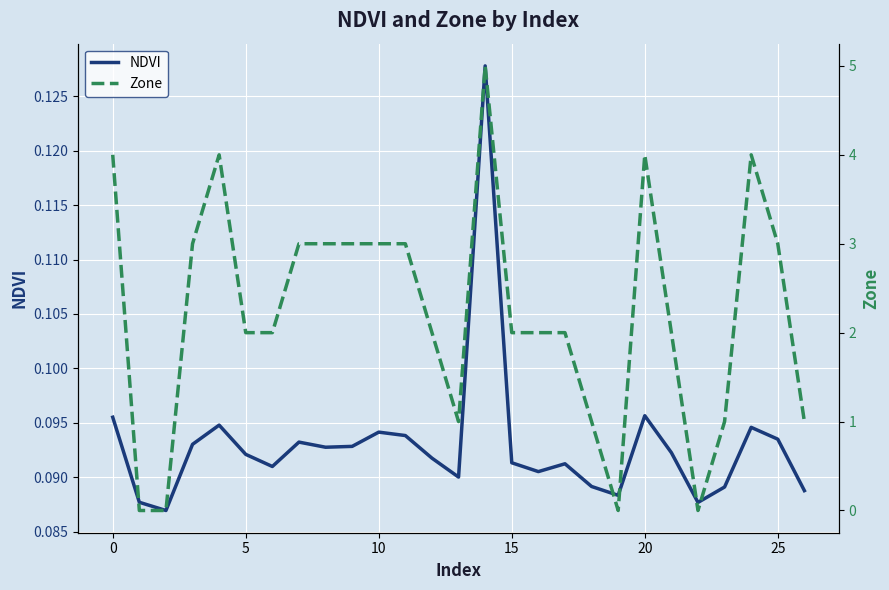

Is it true that Zone equals 0.0 at 22?

True